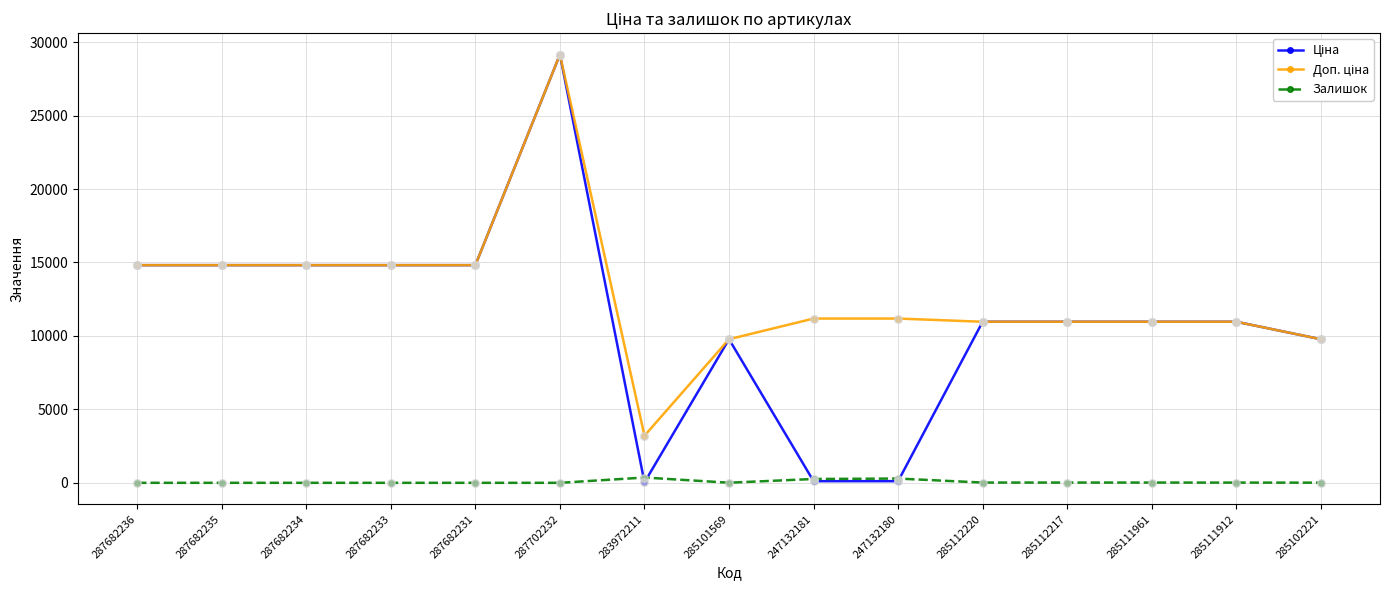

What is the spread (max minus min) of values at 287682234?

14817.6